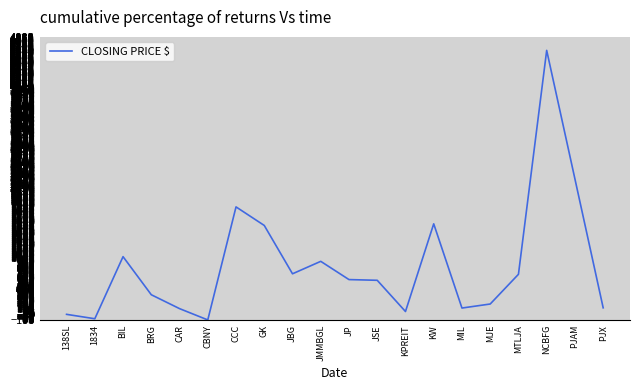

Where is the data nearest to the value 2275?

PJAM